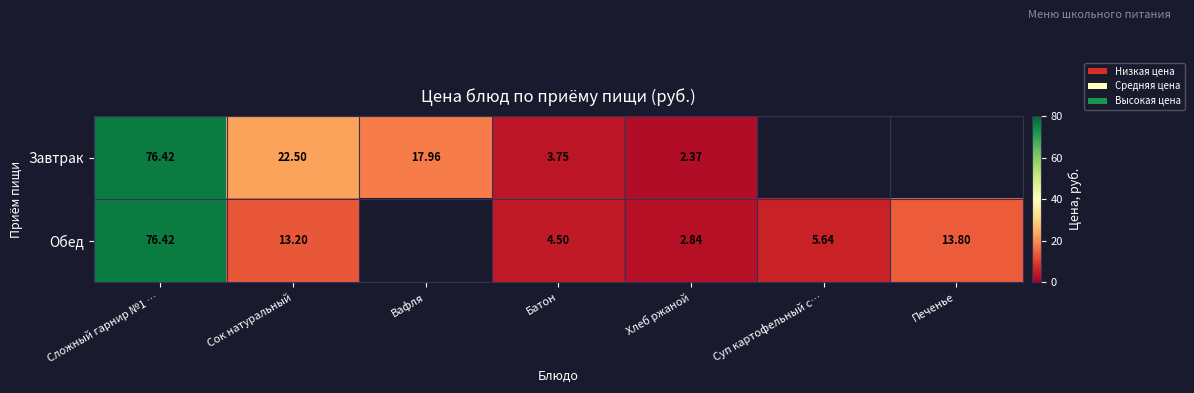

At Батон, list the series in order from smallest to largest.

Завтрак, Обед